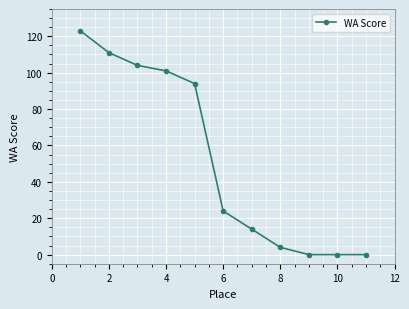

Does the chart have visible grid lines?

Yes